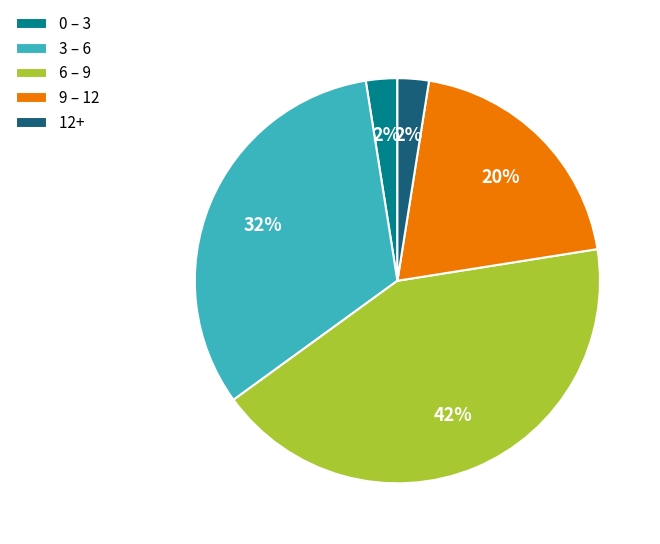

Which category has the biggest portion of the pie?

6 – 9